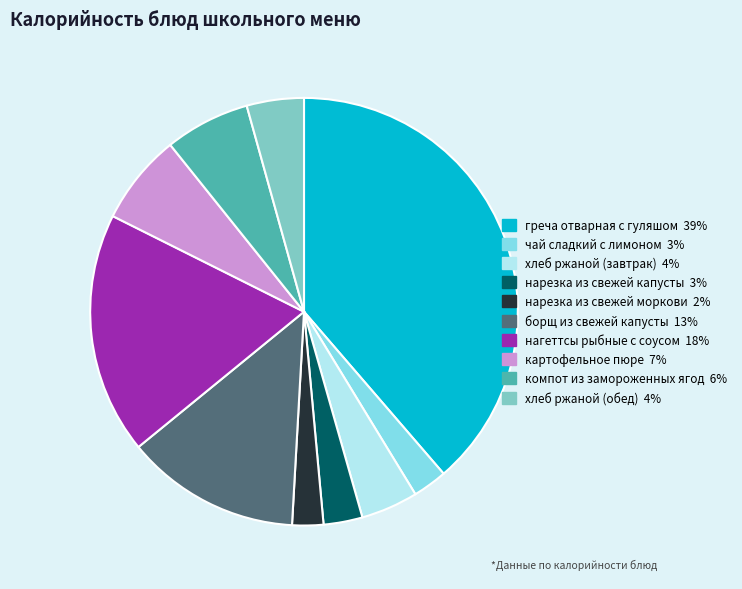

True or false: картофельное пюре accounts for 19% of the total.

False